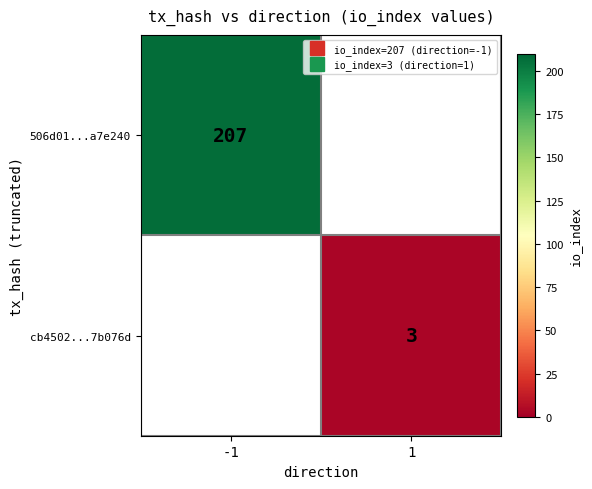

At how many categories does at least one series exceed 123?

1